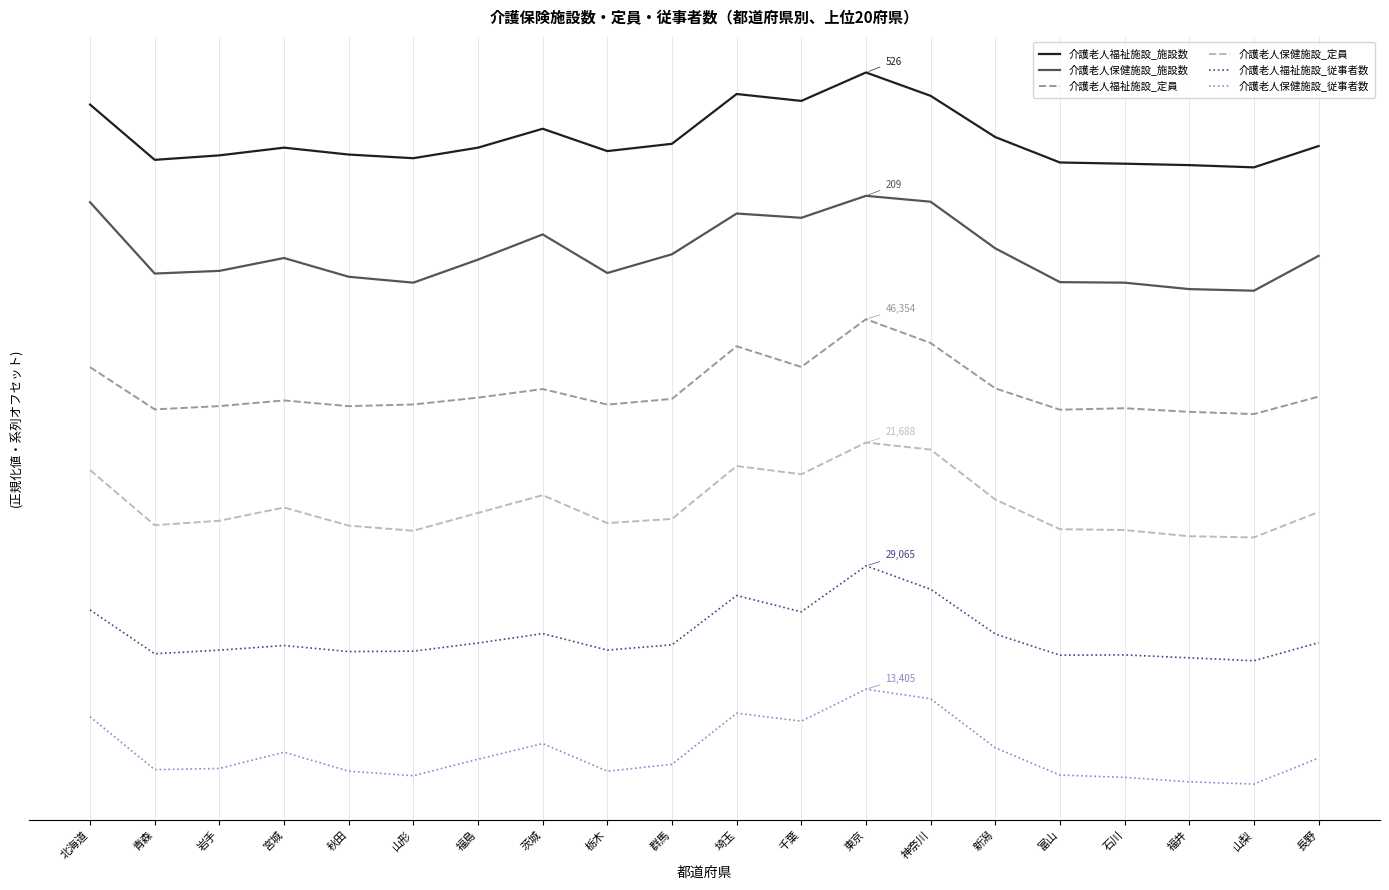

What are all the series names shown in the legend?

介護老人福祉施設_施設数, 介護老人保健施設_施設数, 介護老人福祉施設_定員, 介護老人保健施設_定員, 介護老人福祉施設_従事者数, 介護老人保健施設_従事者数